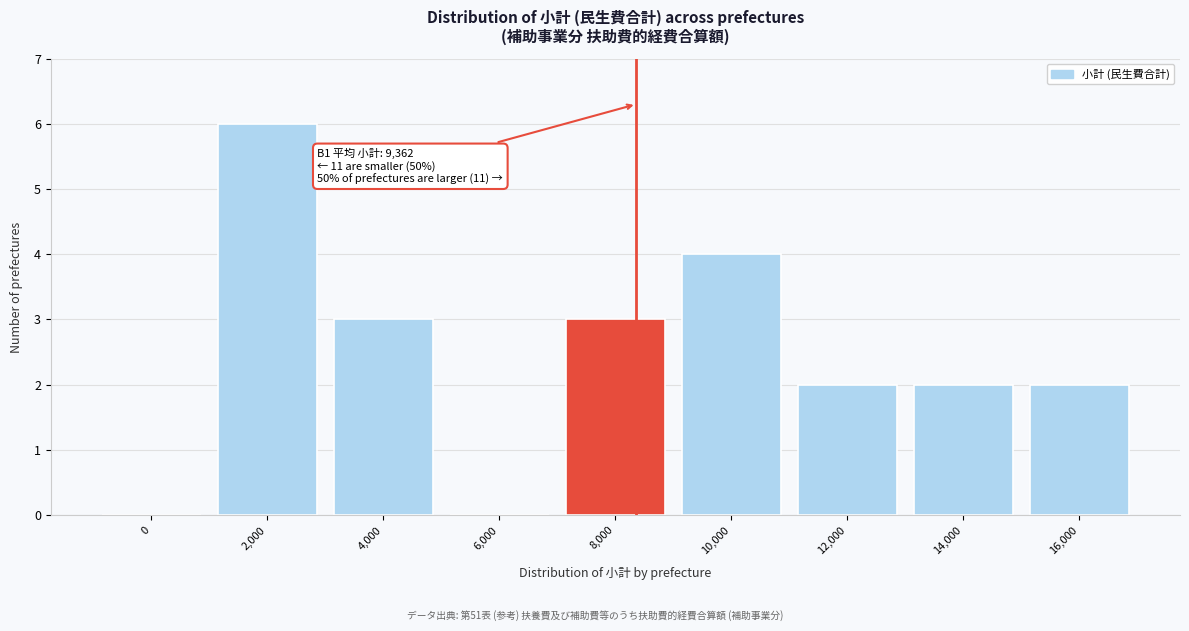

Reading right to left, extract all data points from this chart.

16,000=2	14,000=2	12,000=2	10,000=4	8,000=3	6,000=0	4,000=3	2,000=6	0=0